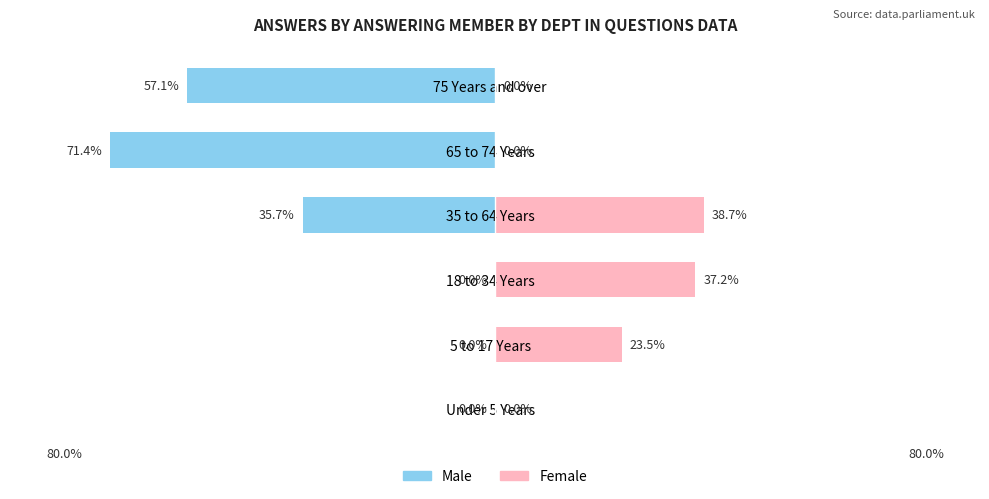

What is the spread (max minus min) of values at 65 to 74 Years?

71.4